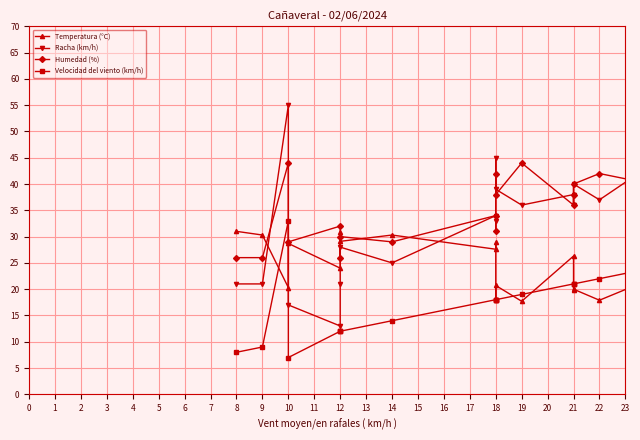

How many lines are shown in the chart?

4